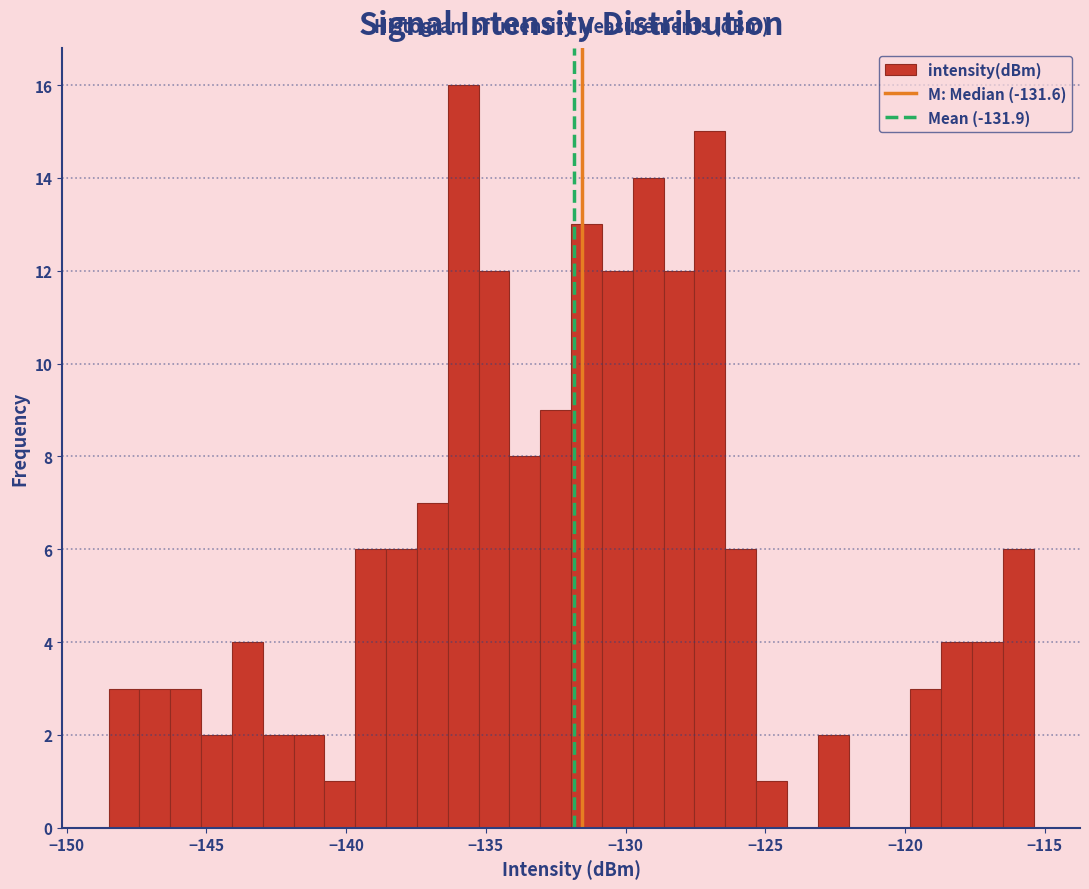

Around what value on the x-axis is the tallest bar? Give the approximate position of its centre, as read against the axis.

-136.0